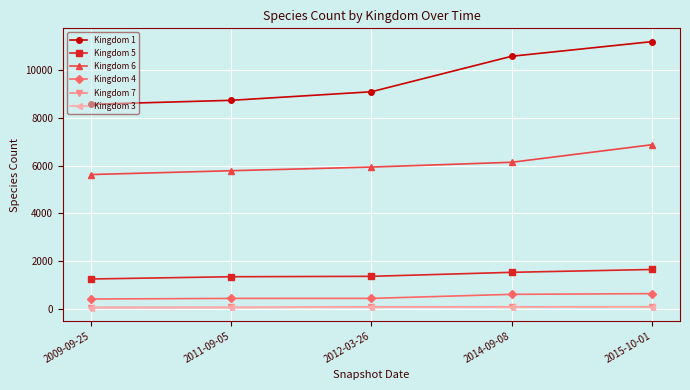

List the labels in order of Kingdom 6 value, smallest first.

2009-09-25, 2011-09-05, 2012-03-26, 2014-09-08, 2015-10-01